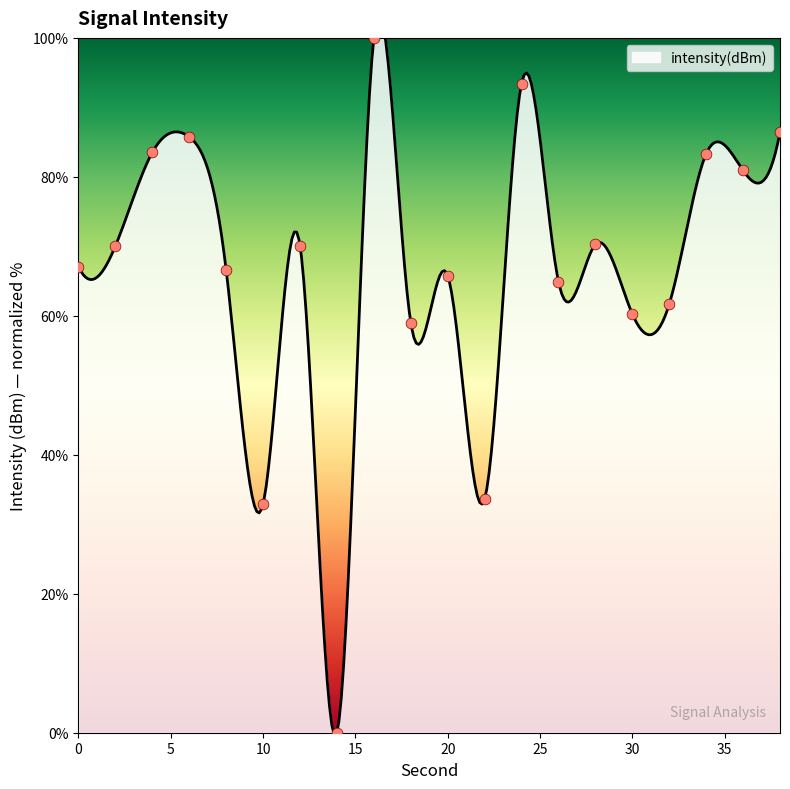

Which has a higher value, 6 or 22?

6